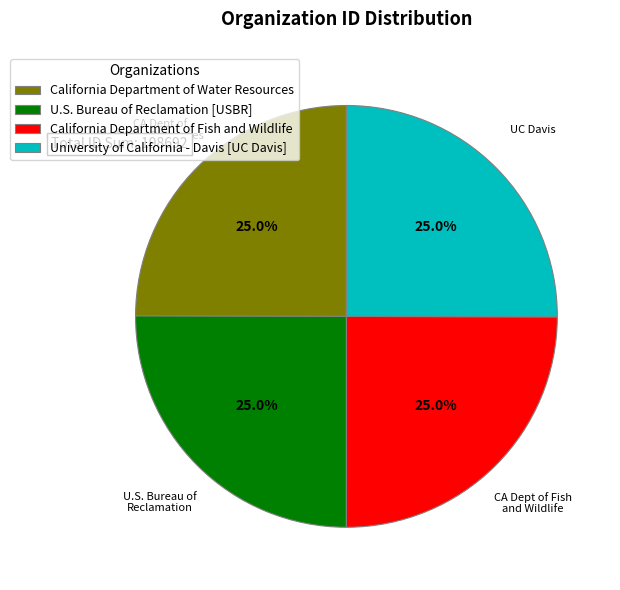

How much of the chart is everything except California Department of Water Resources?

75.0%